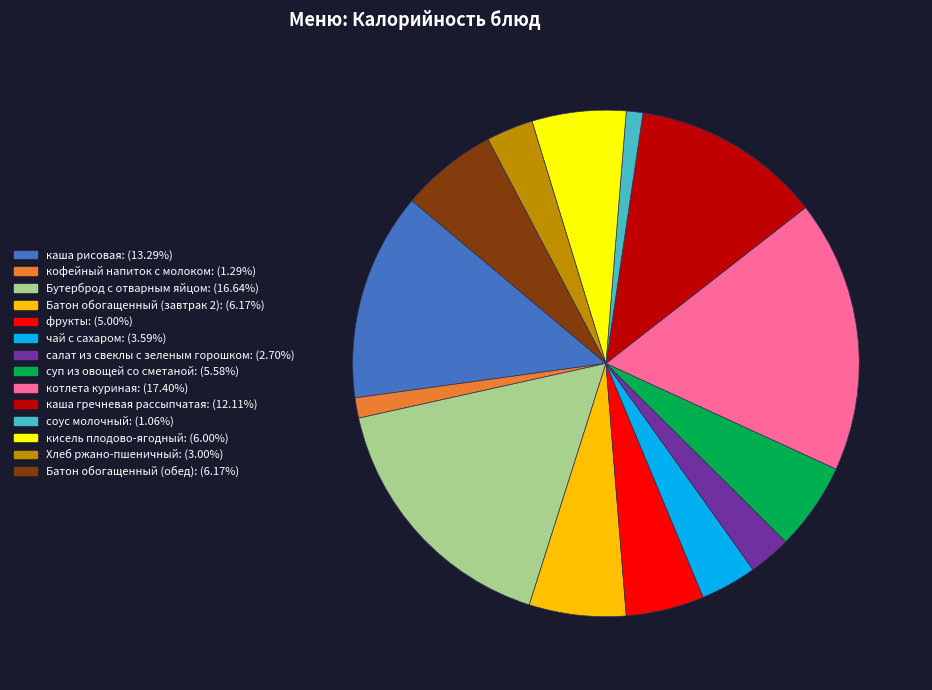

Is каша гречневая рассыпчатая the majority of the pie?

No